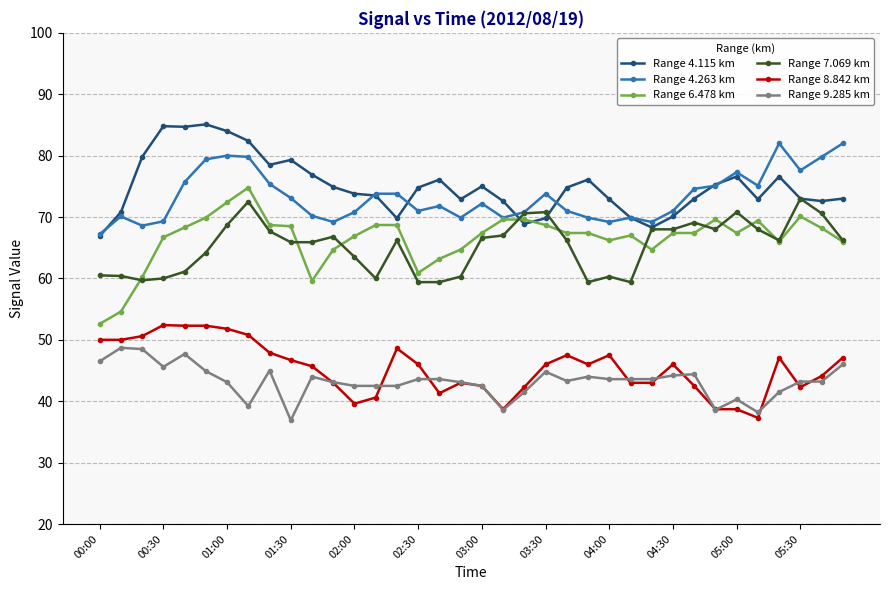

Count the number of data series in this chart.

6